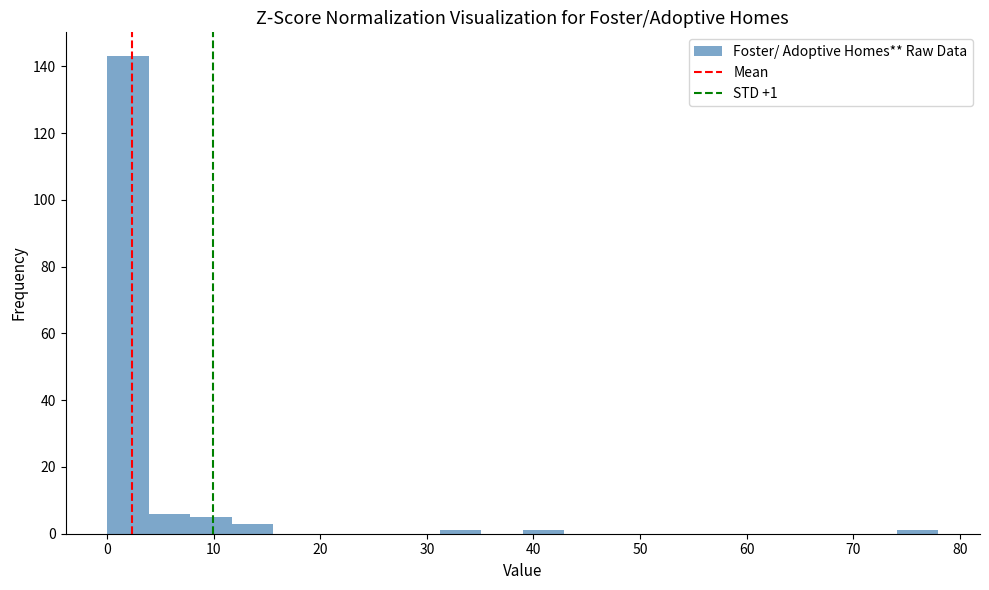

Read against the x-axis, roughly where is the centre of the tallest bar?

2